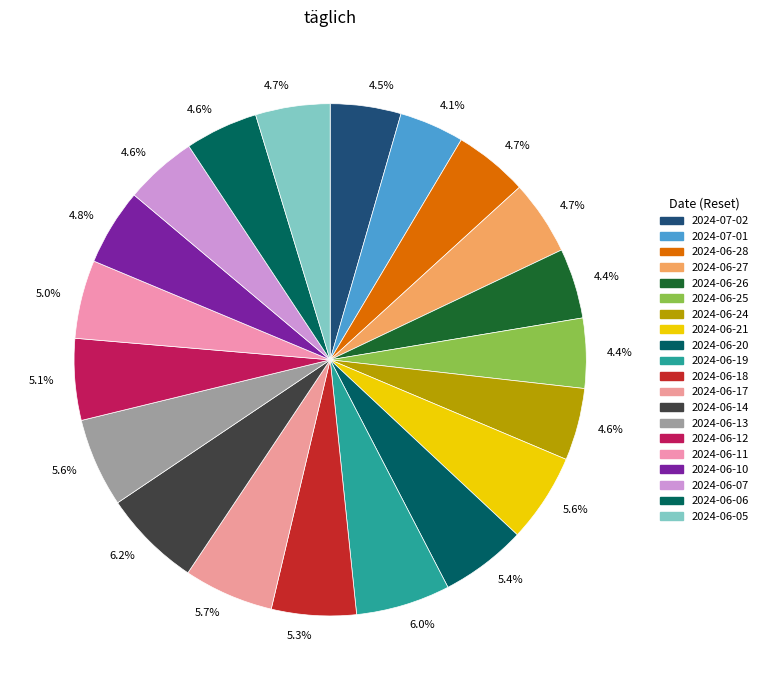

Count the number of slices in the pie.

20